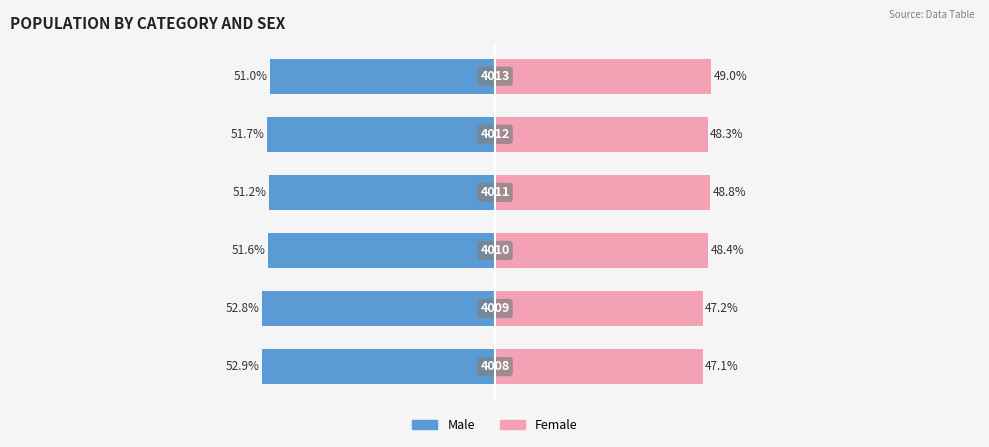

The value of Female at 3 is 48.8. True or false?

True